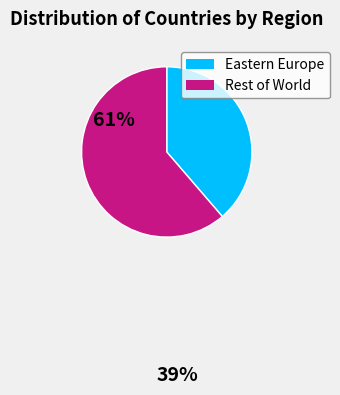

Is the sum of Rest of World and Eastern Europe greater than half?

Yes